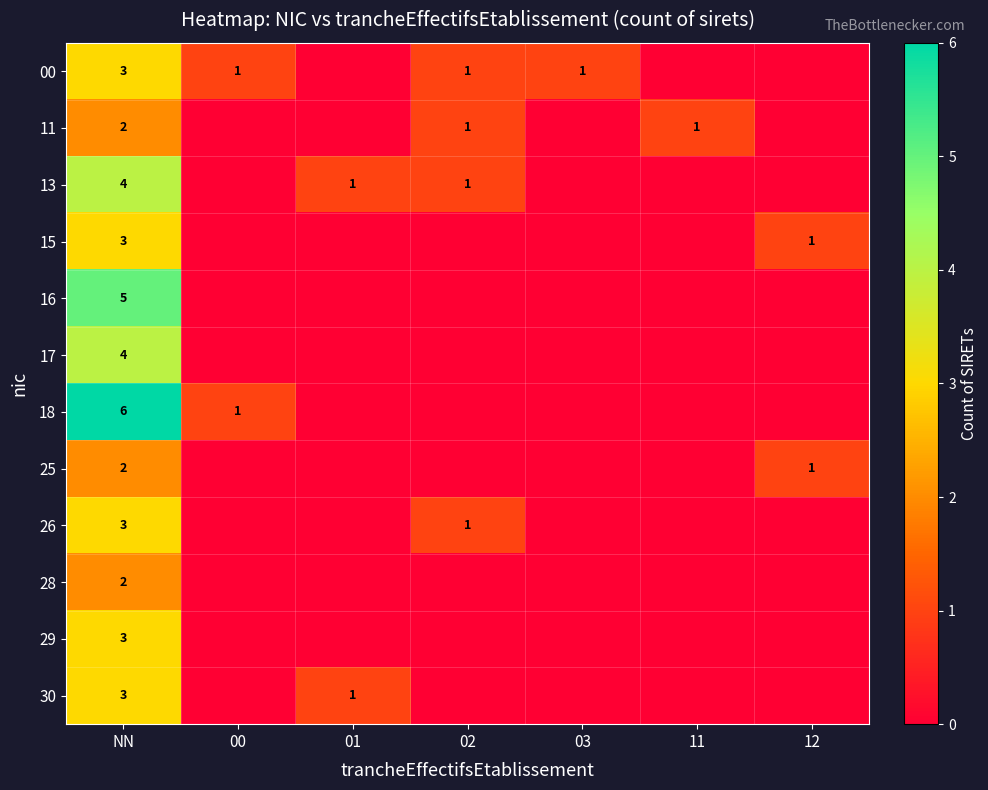

The 18 series shows 1 at 00. True or false?

True